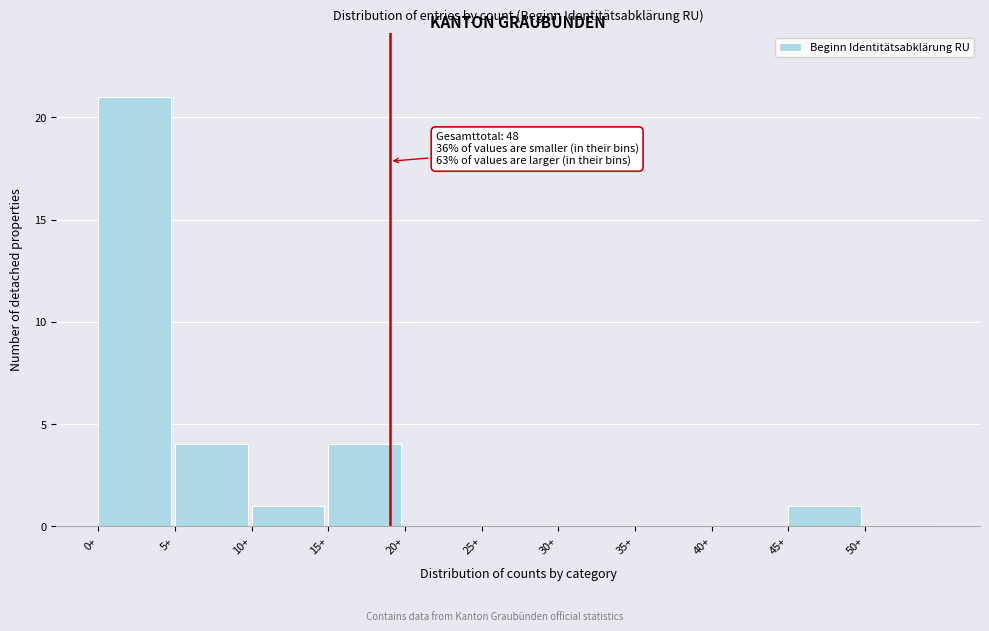

Over which range of the x-axis is the bar tallest?

0 to 5